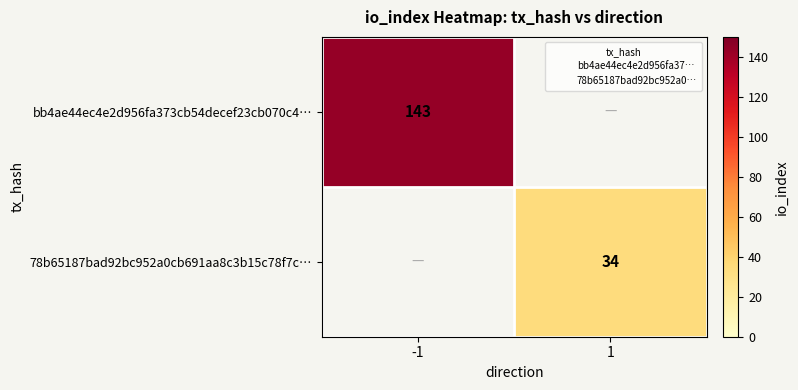

The bb4ae44ec4e2d956fa373cb54decef23cb070c4… series shows 143.0 at -1. True or false?

True